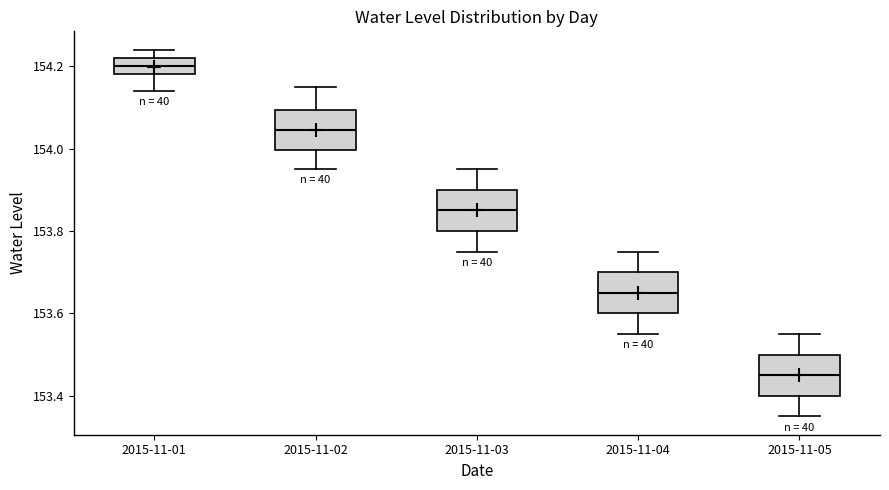

Which box has the lowest median line?

2015-11-05